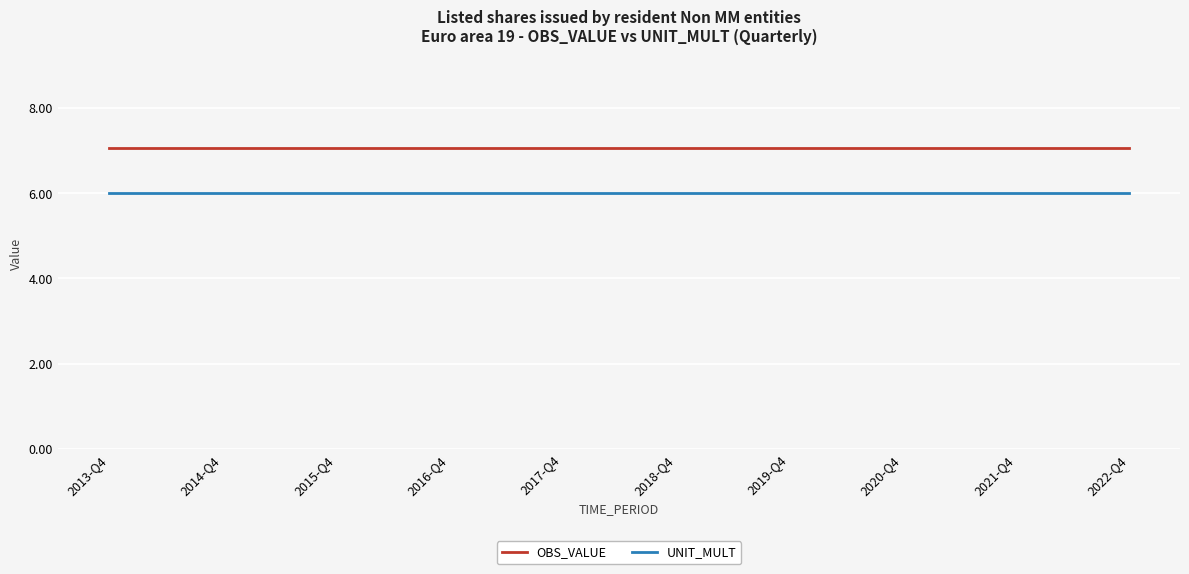

What is the minimum value for OBS_VALUE?

7.1